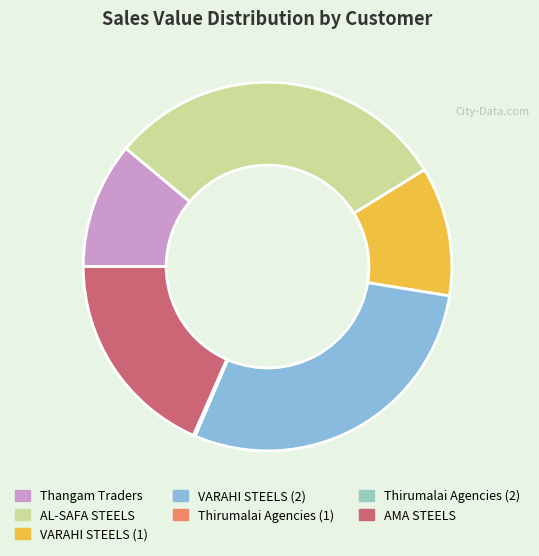

Which category has the biggest portion of the pie?

AL-SAFA STEELS